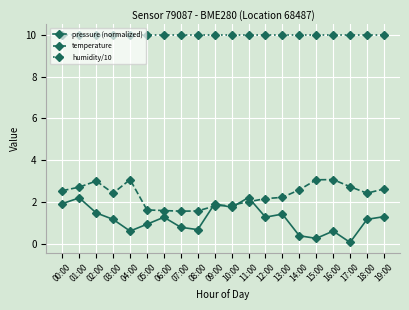

True or false: temperature and humidity/10 cross at least once.

False